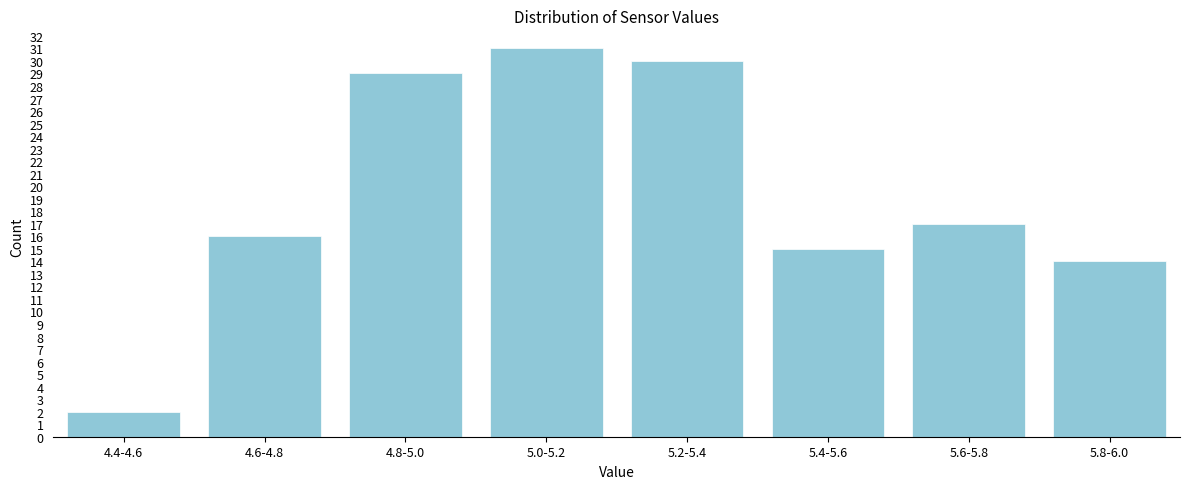

Reading left to right, list all the values displayed in this chart.

4.4-4.6=2	4.6-4.8=16	4.8-5.0=29	5.0-5.2=31	5.2-5.4=30	5.4-5.6=15	5.6-5.8=17	5.8-6.0=14